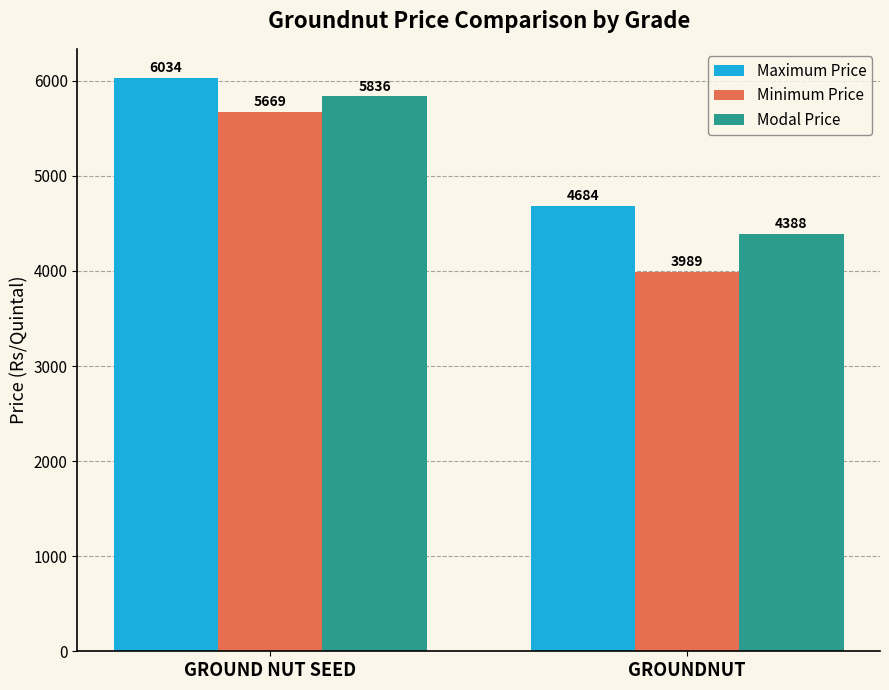

Which series changed the most between GROUND NUT SEED and GROUNDNUT?

Minimum Price